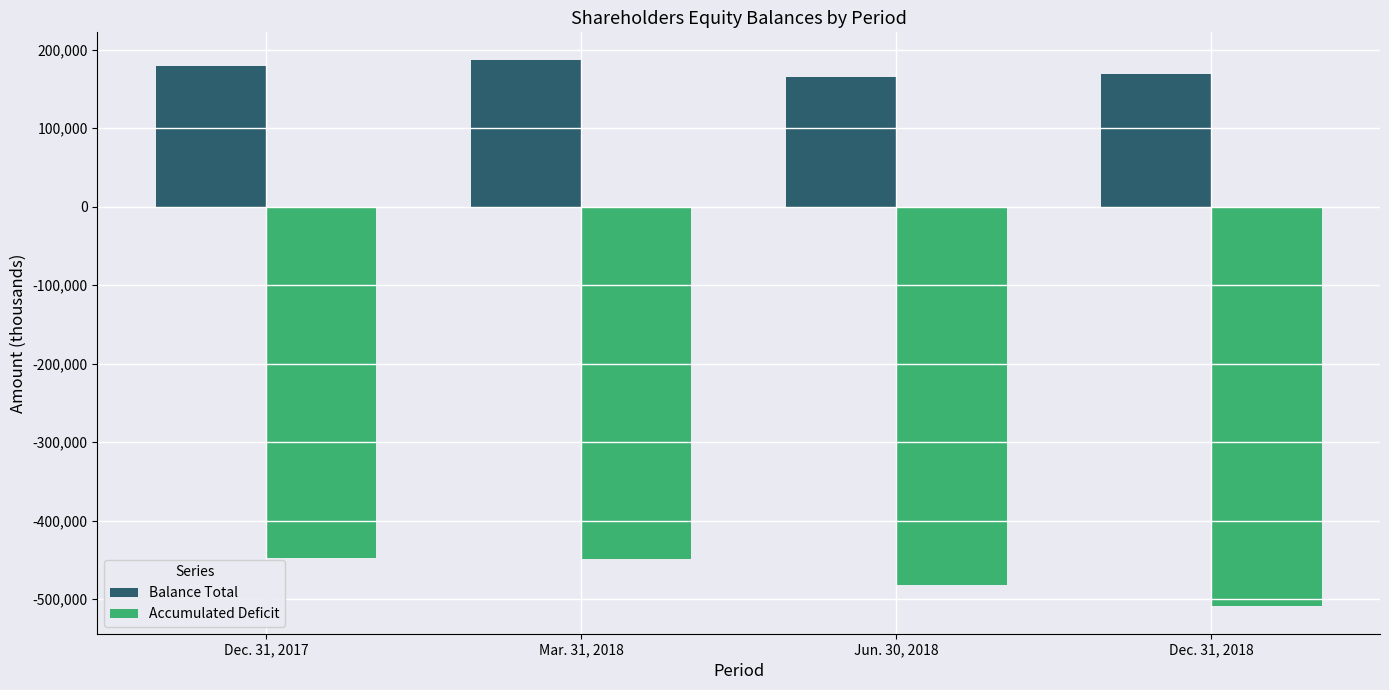

What is the average value of the Balance Total series?

175111